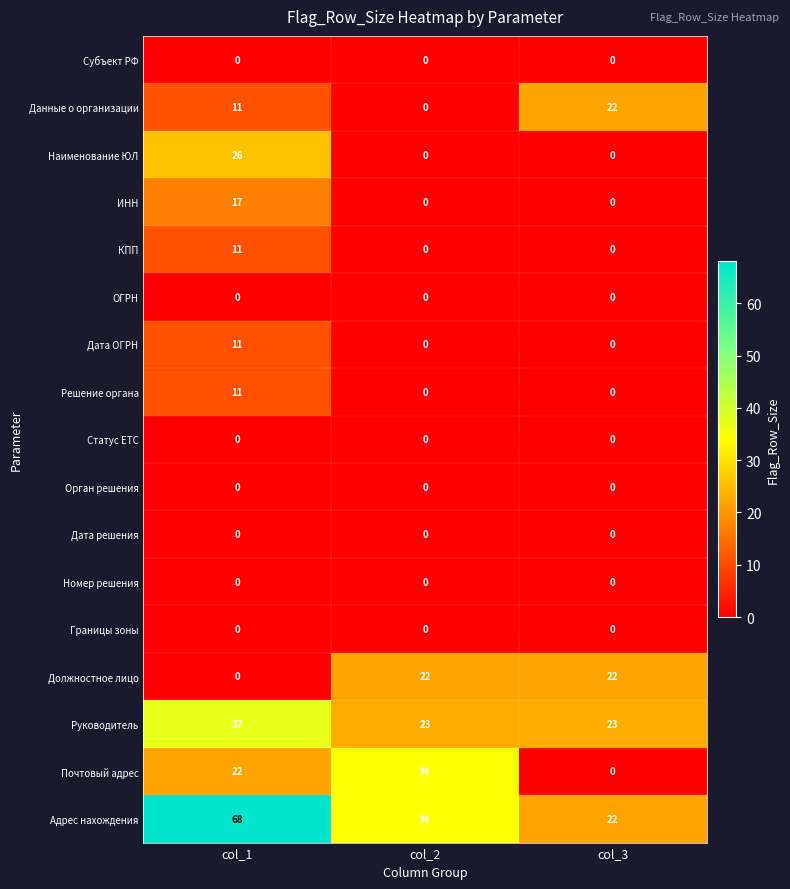

Which series changed the most between col_1 and col_3?

Адрес нахождения